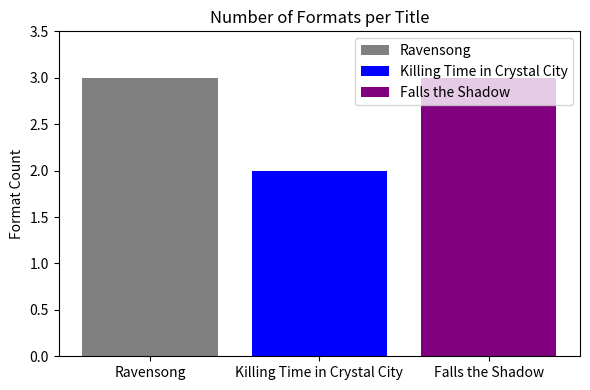

Which series has the largest range (max minus min)?

Ravensong